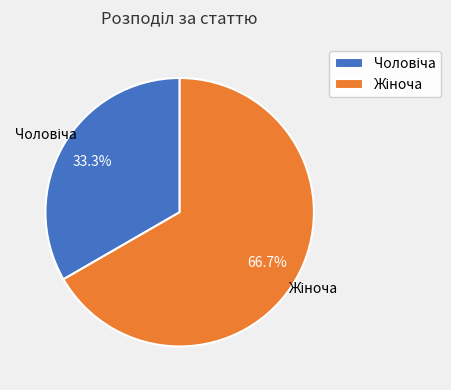

To the nearest percent, what is the average slice percentage?

50%